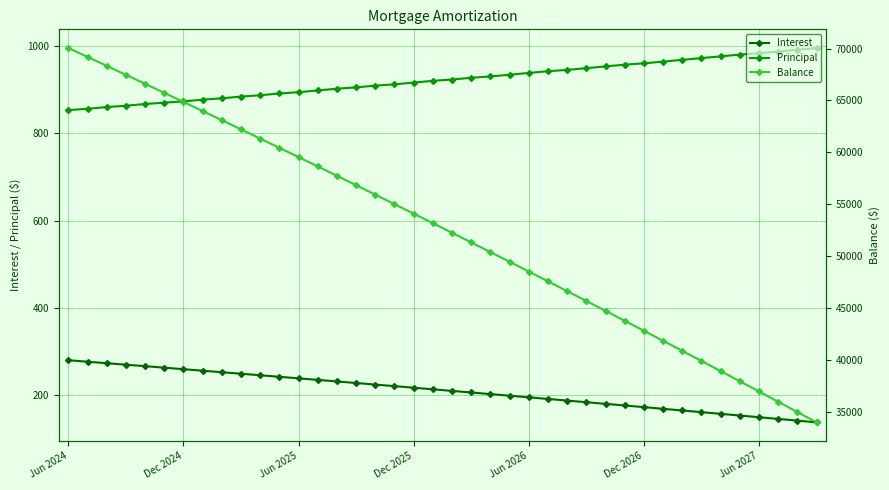

What is the greatest value displayed?

70050.0